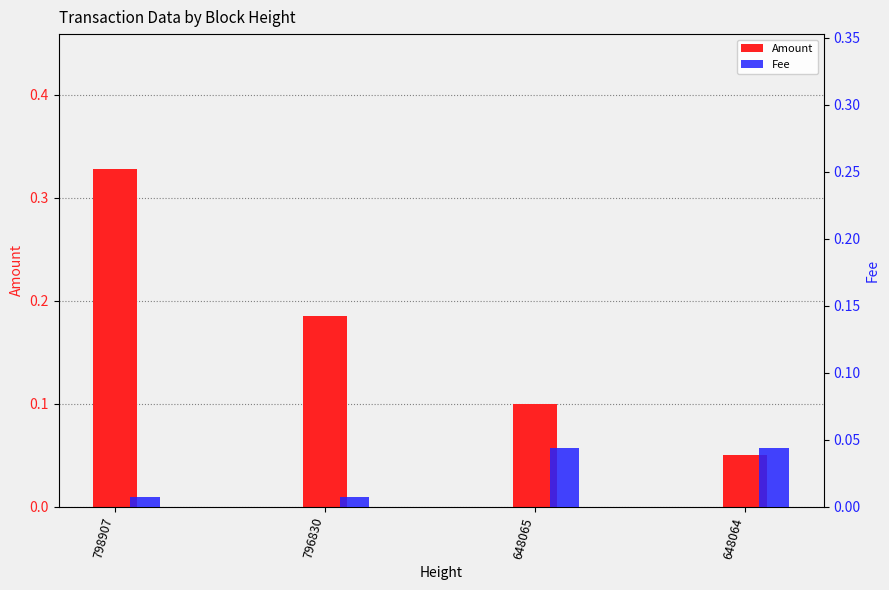

The value of Amount at 796830 is 0.1. True or false?

False